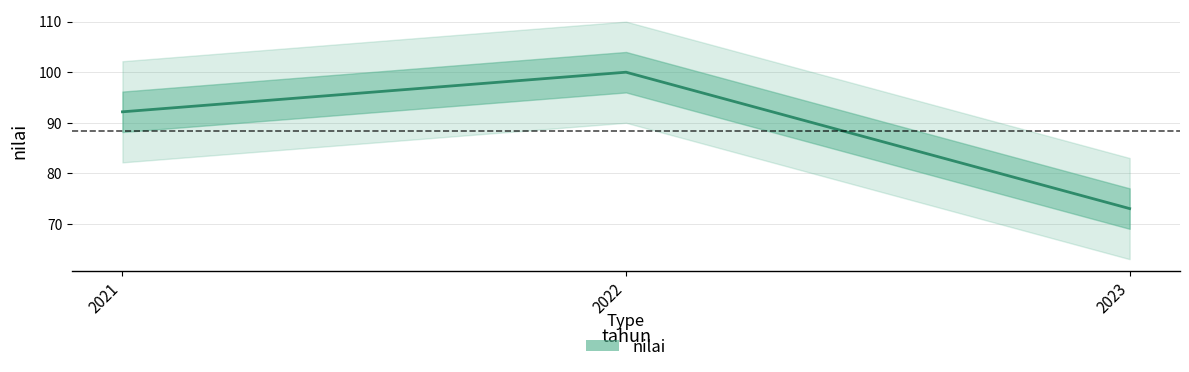

True or false: the data shows 29.1 at 2022.

False